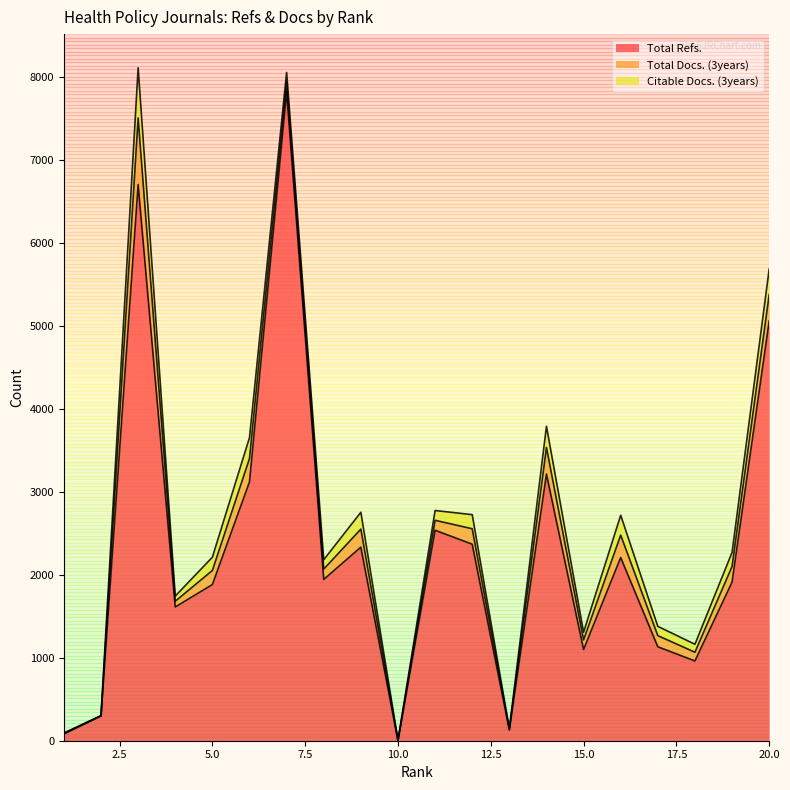

In Total Refs., how many points are higher than both neighbors (excluding endpoints)?

6